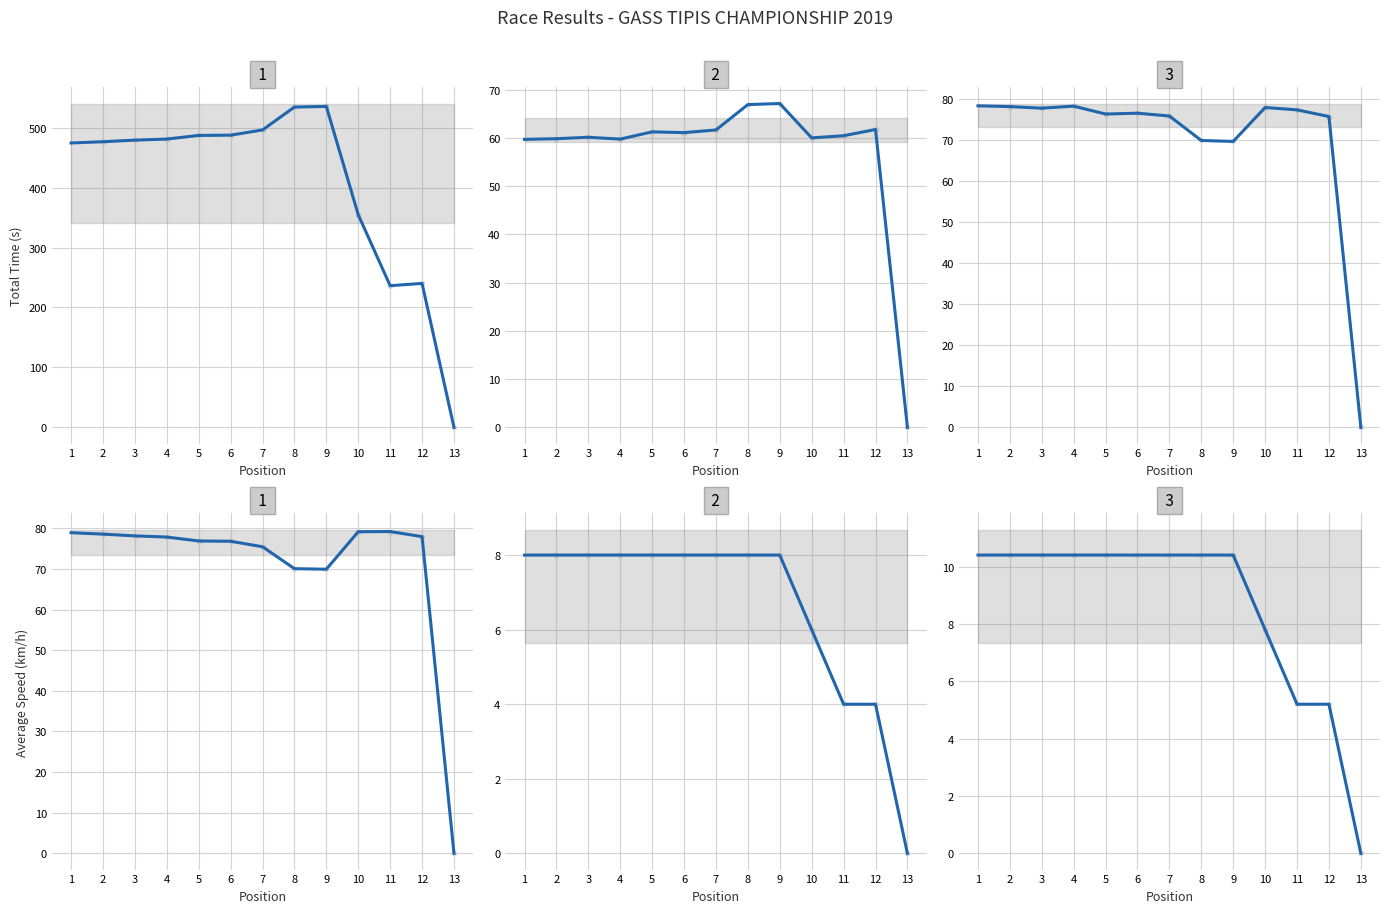

The Average Speed series shows 116.1 at 3. True or false?

False